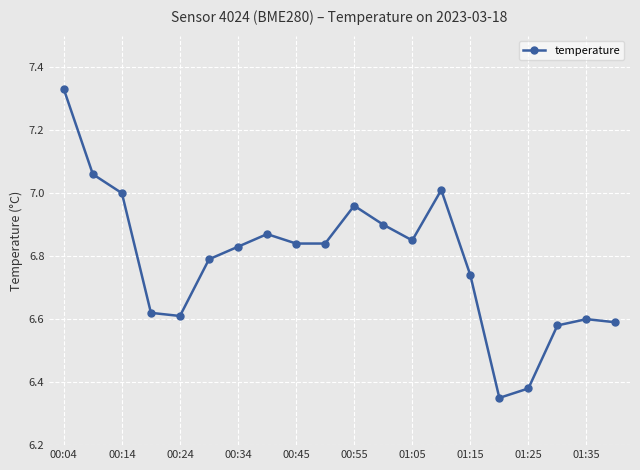

True or false: the data has more than 1 interior local peaks.

True